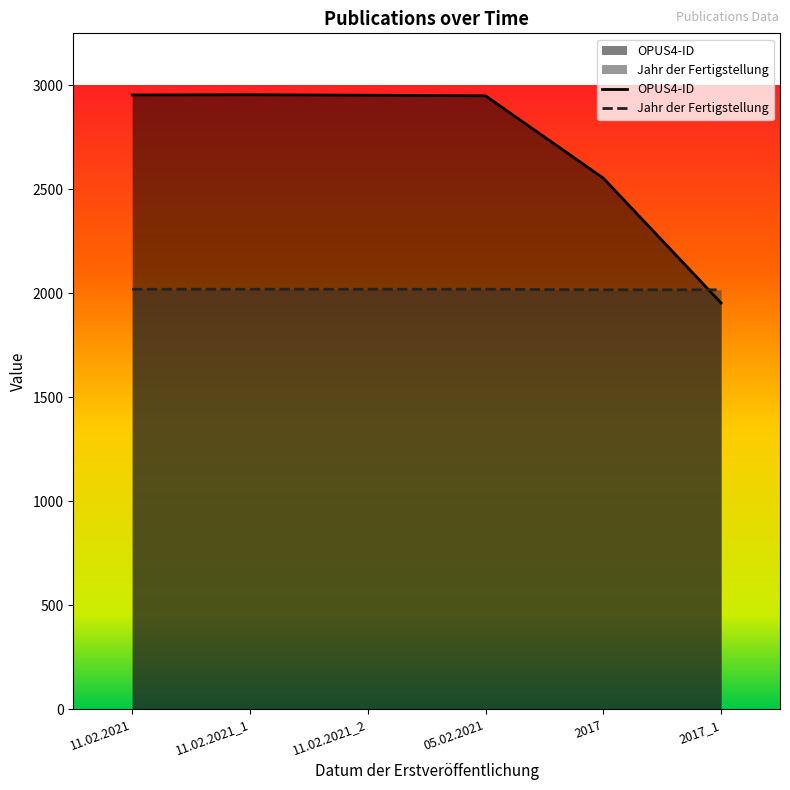

What is the difference between the OPUS4-ID values at 2017 and 2017_1?

600